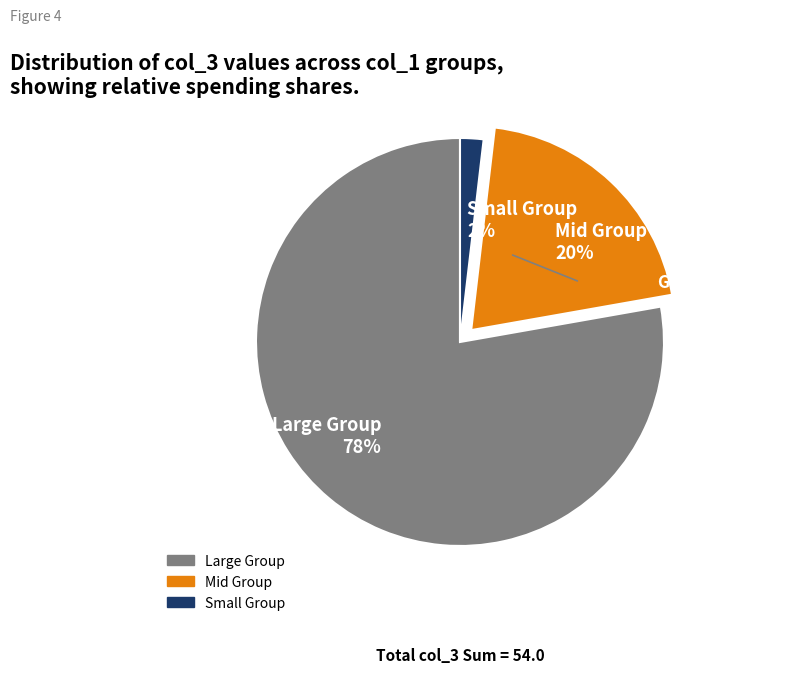

Combined, do Small Group 2% and Mid Group 20% account for over 50%?

No